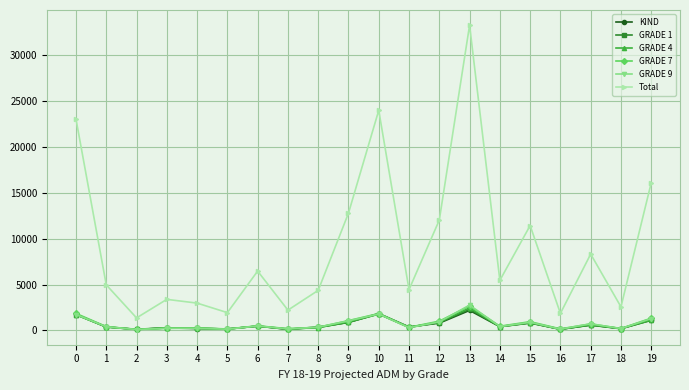

True or false: Total and GRADE 4 intersect in this chart.

False